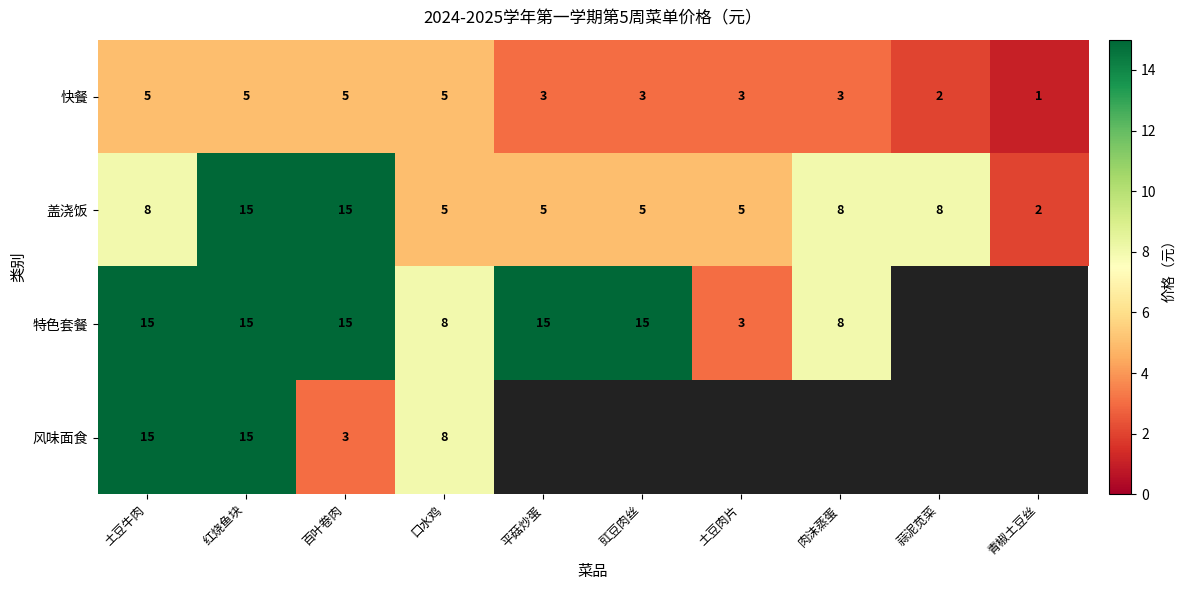

Is it true that 特色套餐 equals 8 at 肉沫蒸蛋?

True